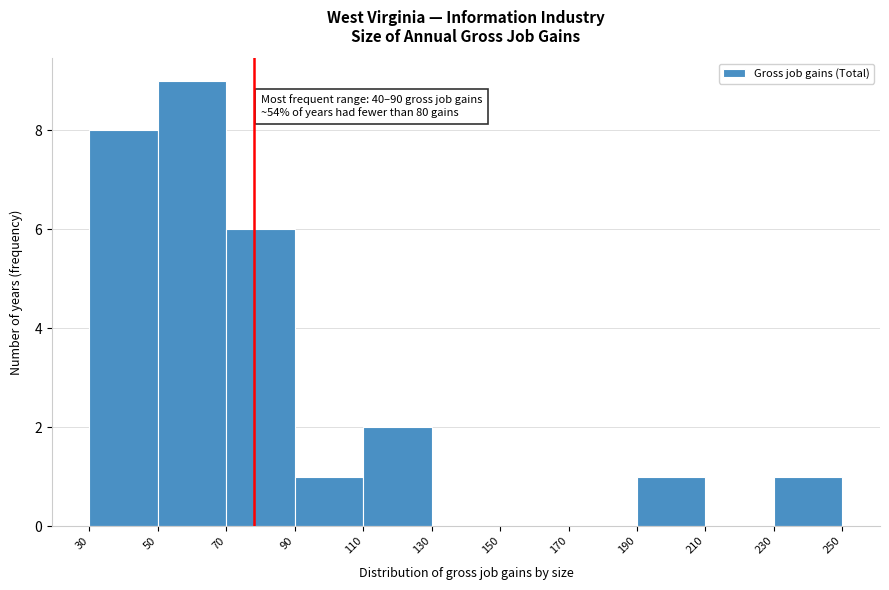

Over which range of the x-axis is the bar tallest?

50 to 70